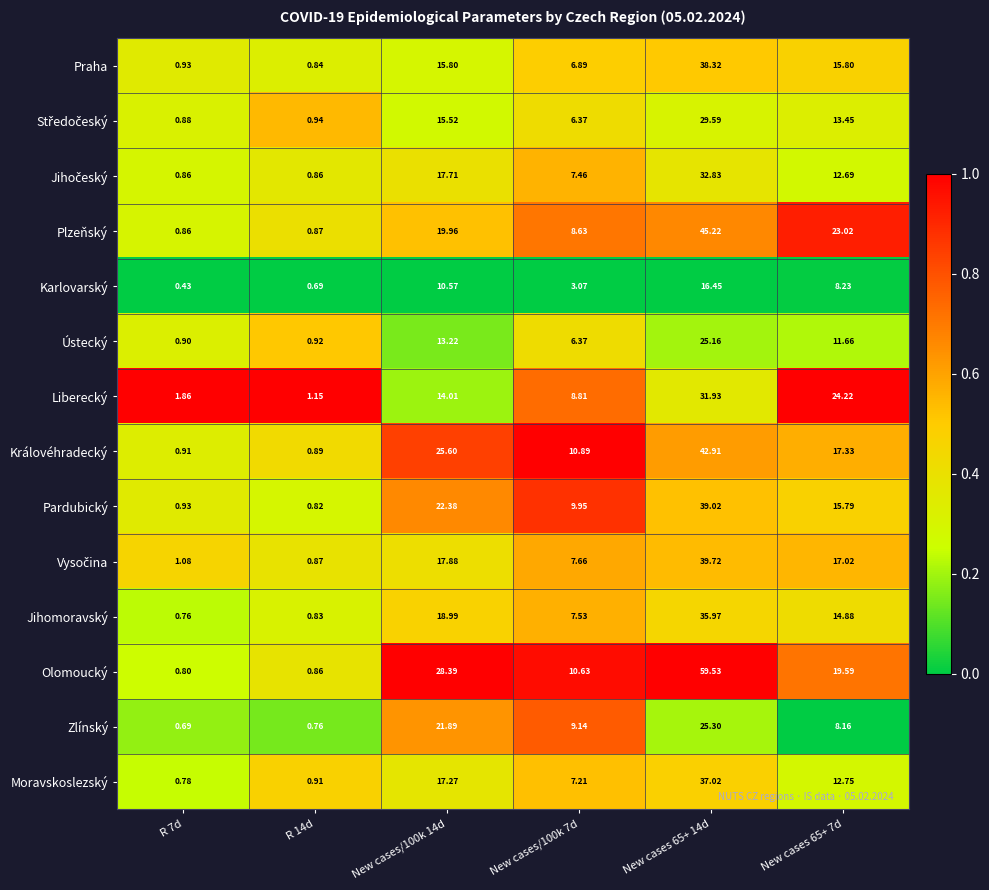

What is the total value across all series at New cases/100k 7d?

110.6